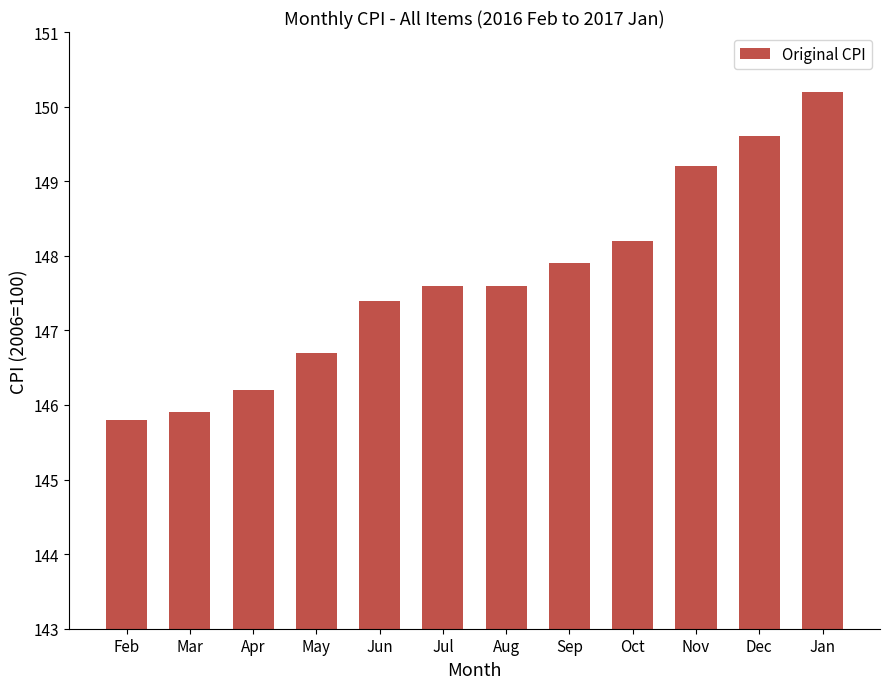

What is the value of the 2nd bar from the left?

145.9